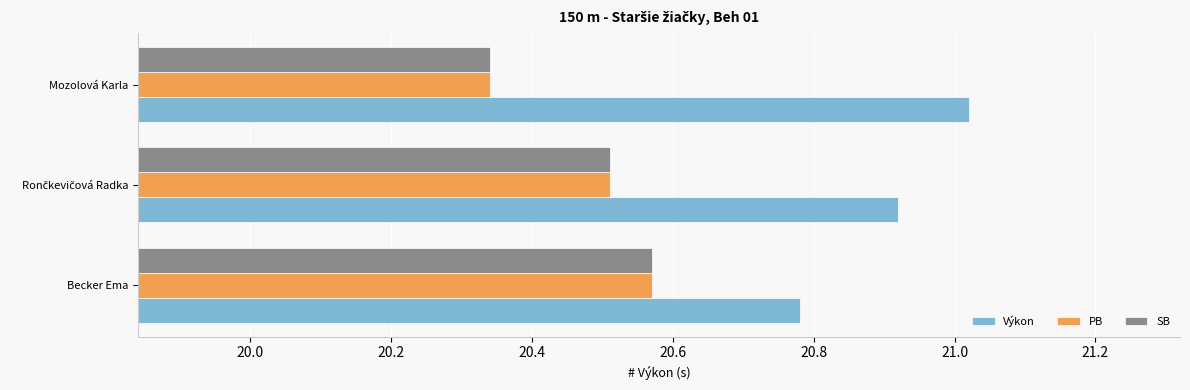

True or false: Výkon has a value of 29.2 at Becker Ema.

False